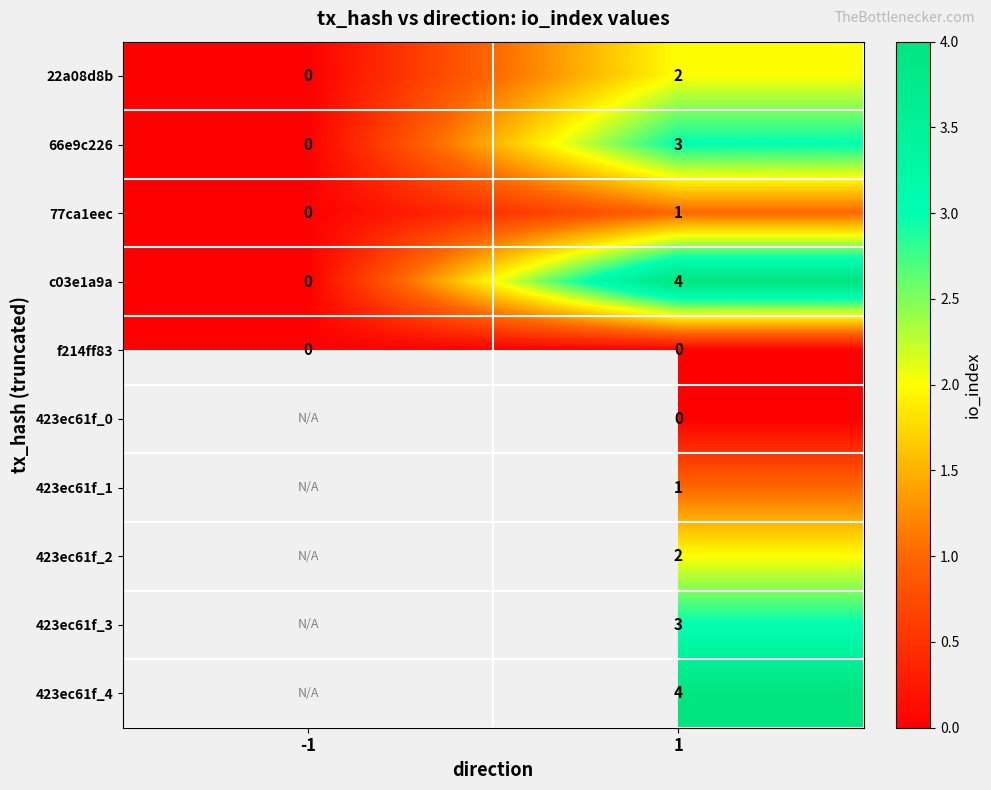

Is it true that c03e1a9a equals 2 at -1?

False